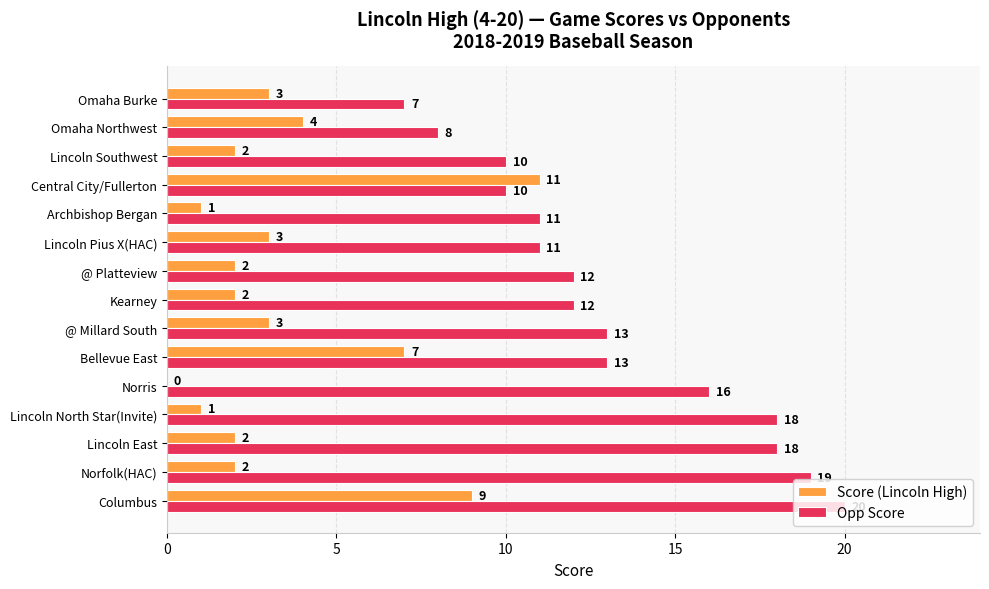

True or false: Opp Score has a value of 28 at Lincoln North Star(Invite).

False